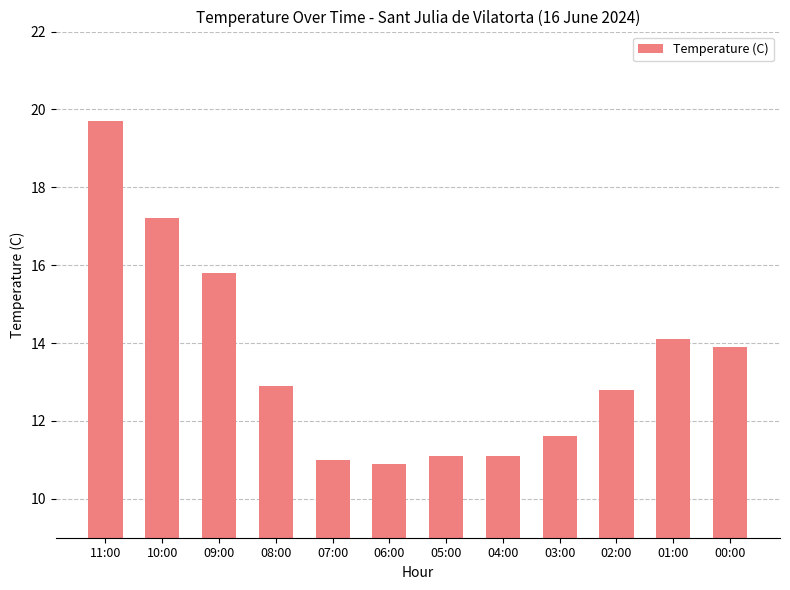

The value at 04:00 is 3.8. True or false?

False